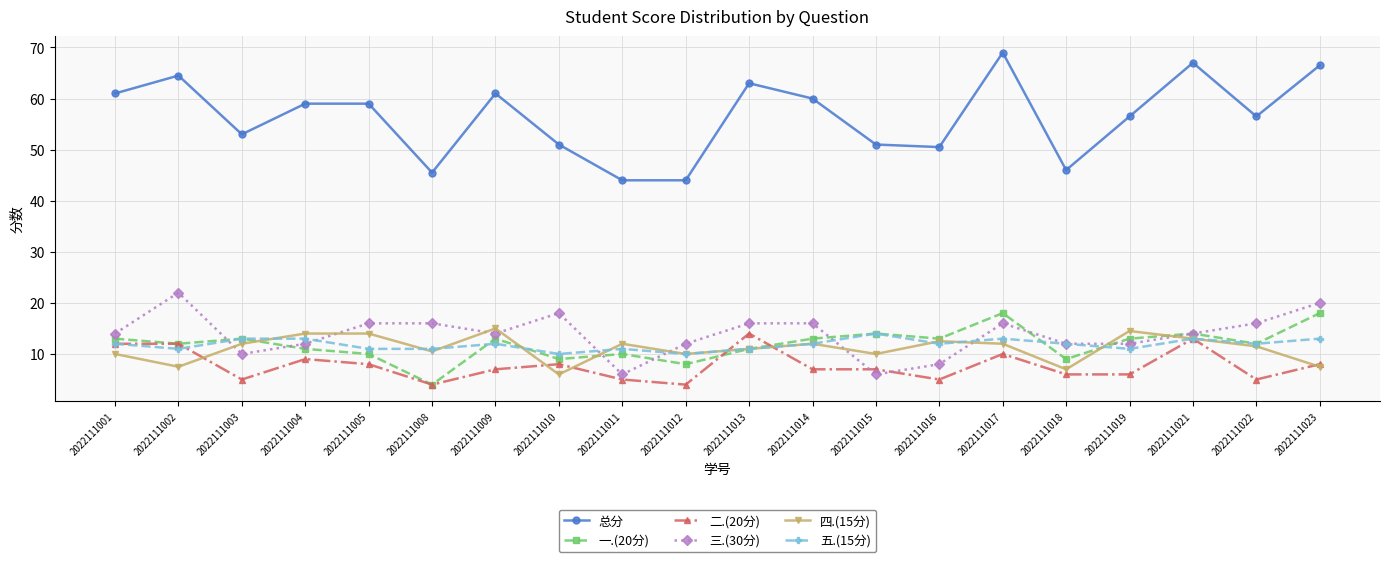

True or false: 总分 and 五.(15分) cross at least once.

False